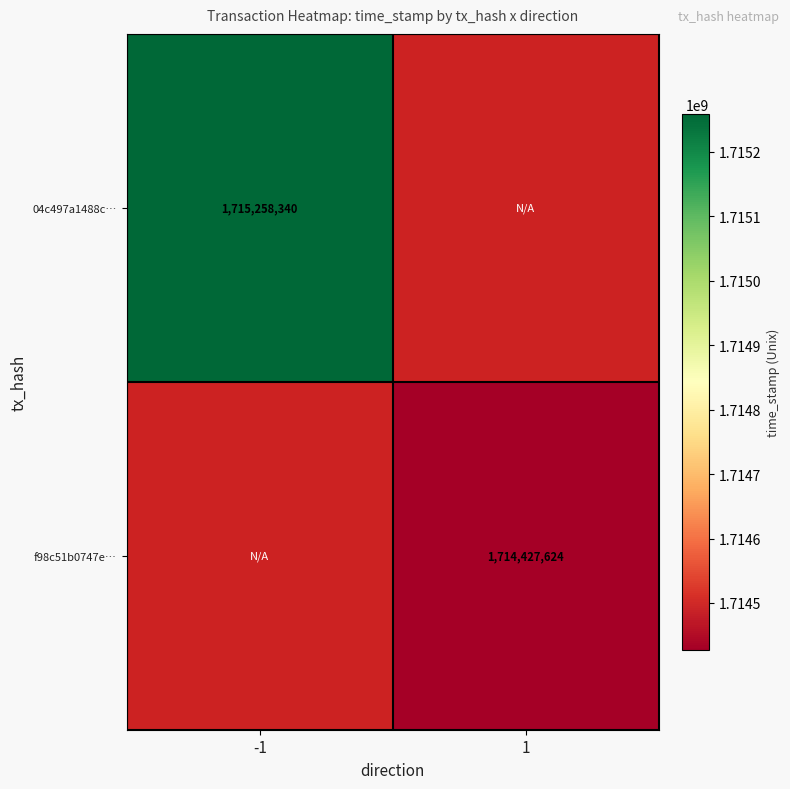

Is the value of f98c51b0747e… at 1 greater than the value of 04c497a1488c… at -1?

No